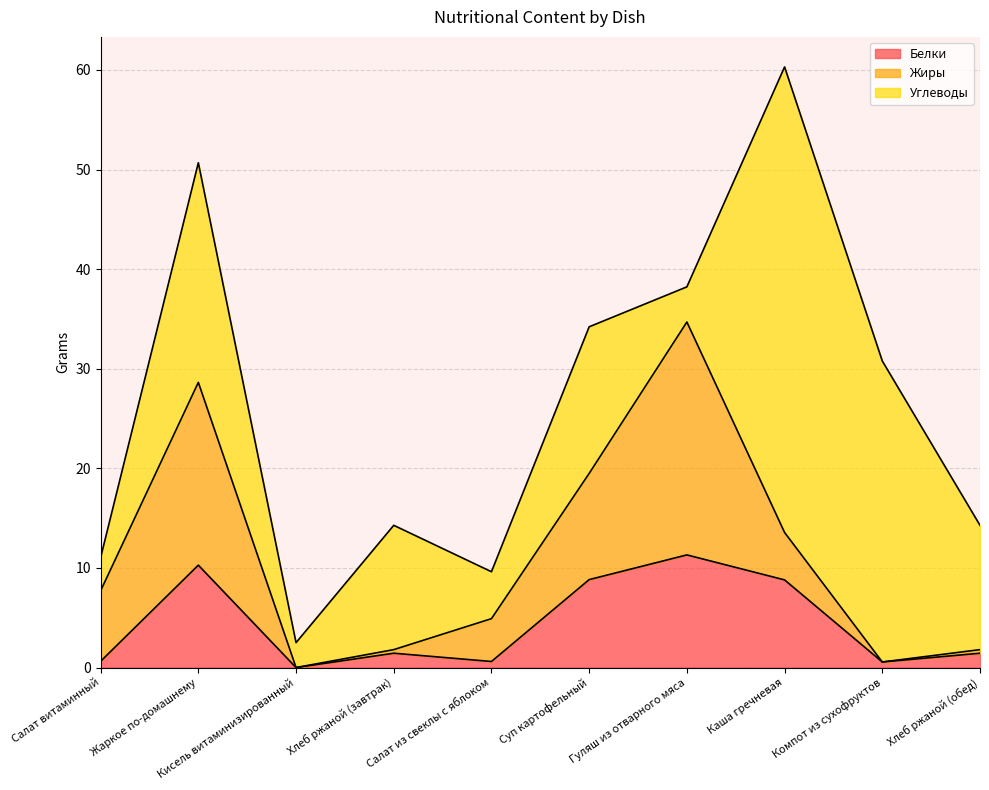

Which series ends up on top after the final intersection of Жиры and Углеводы?

Углеводы